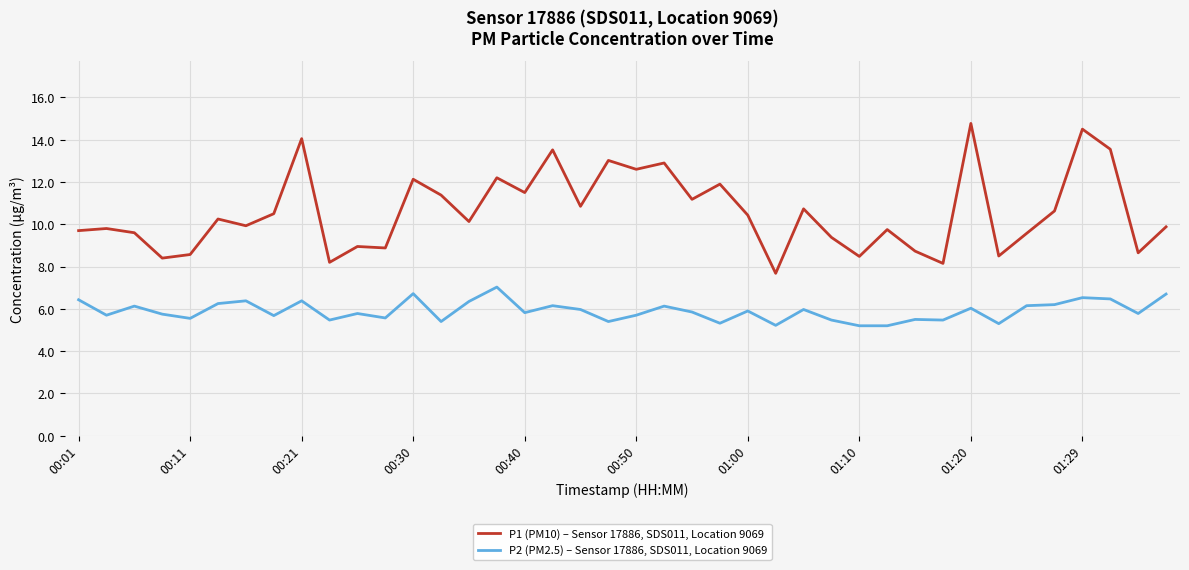

What is the smallest value displayed?

5.2